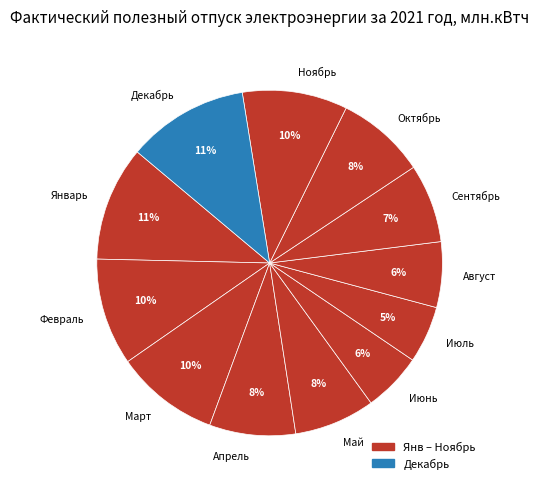

What percentage is the Январь slice, to the nearest percent?

11%